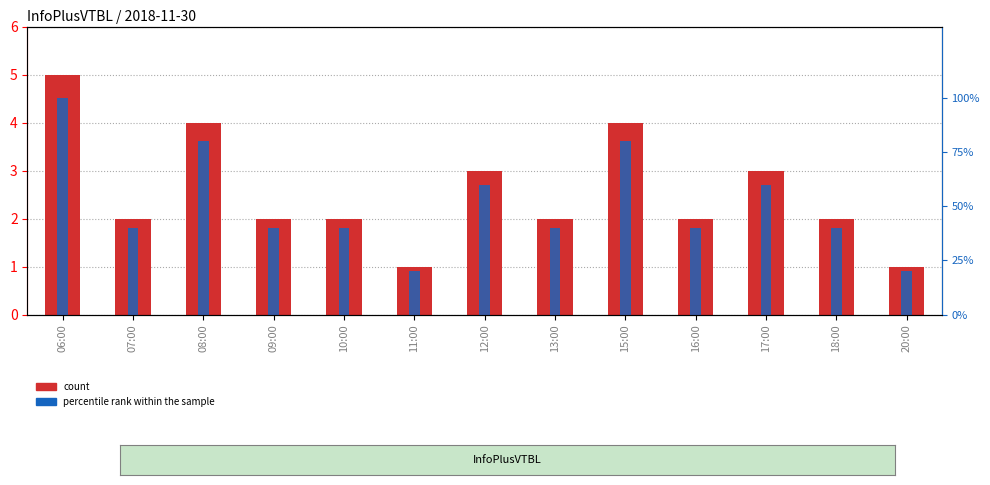

What is the sum of all count values?

33